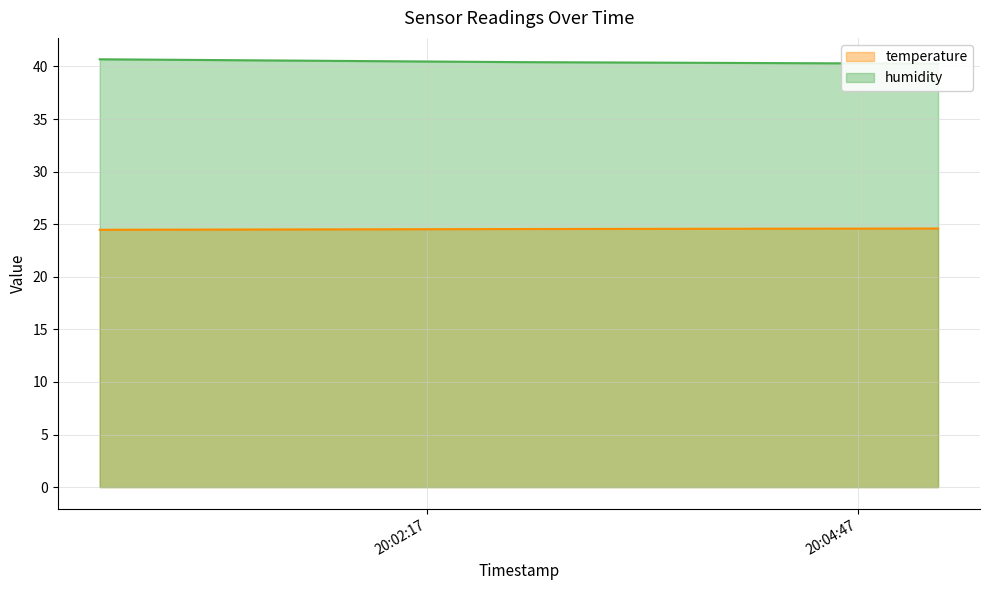

What are all the series names shown in the legend?

temperature, humidity